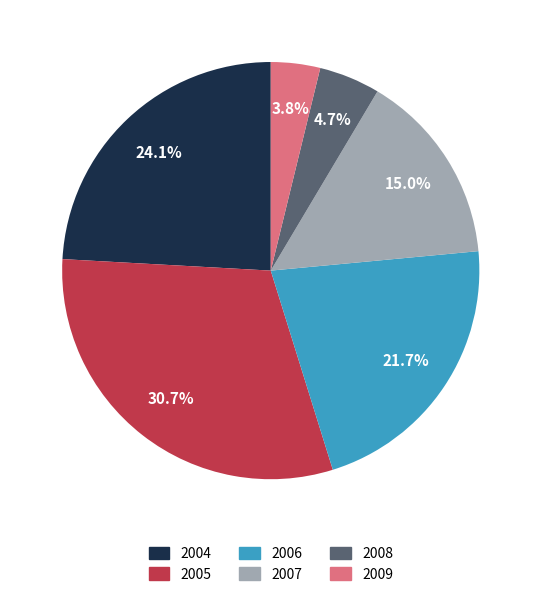

Rank the categories by value from lowest to highest.

2009, 2008, 2007, 2006, 2004, 2005